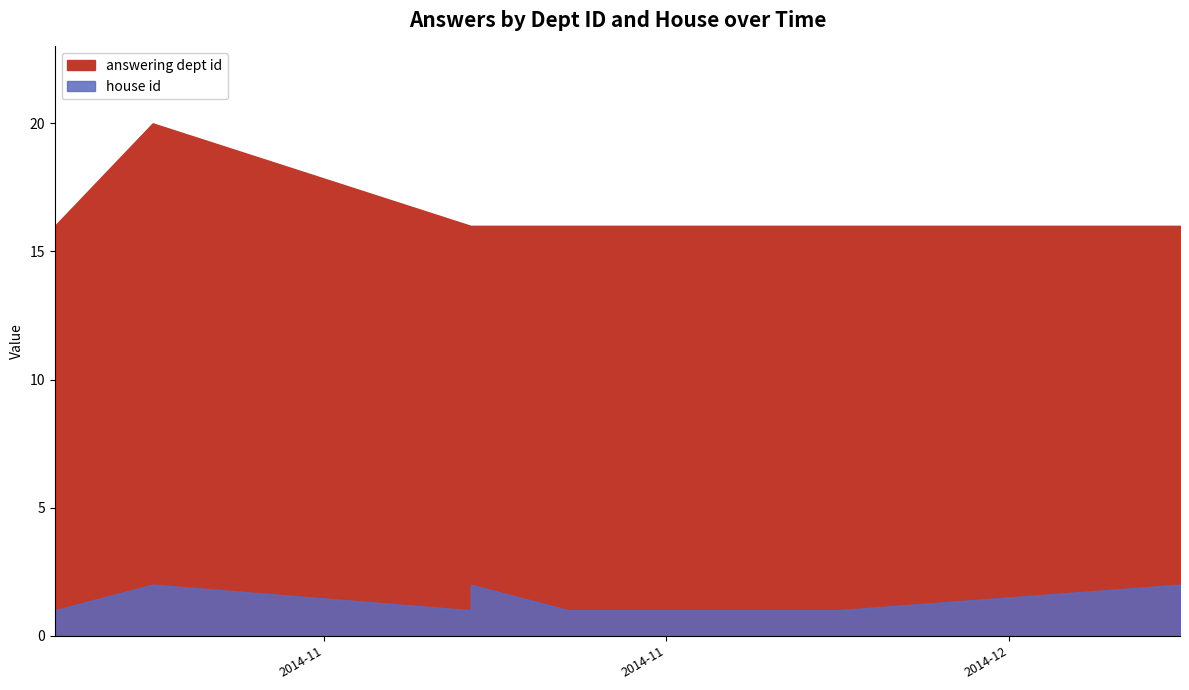

Which series has the largest total across all categories?

answering dept id